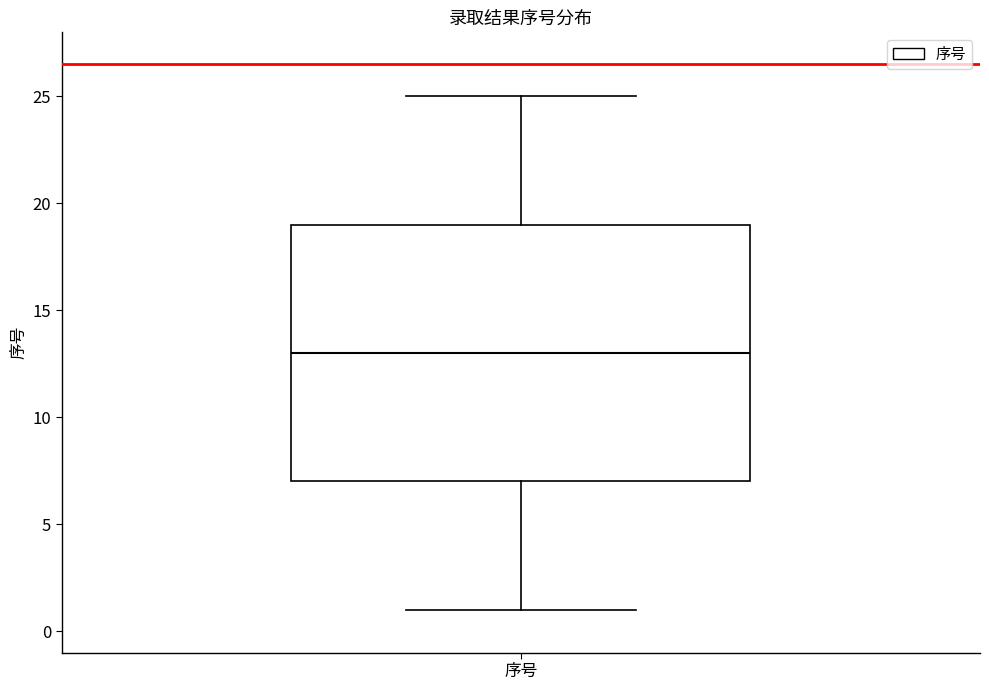

Transcribe this box plot: give where the median line is, the range the box spans, and where the two whiskers end, as read against the y-axis. The values are not printed on the chart, so give them approximately, as read against the axis.

median 13, box 7 to 19, whiskers 1 to 25